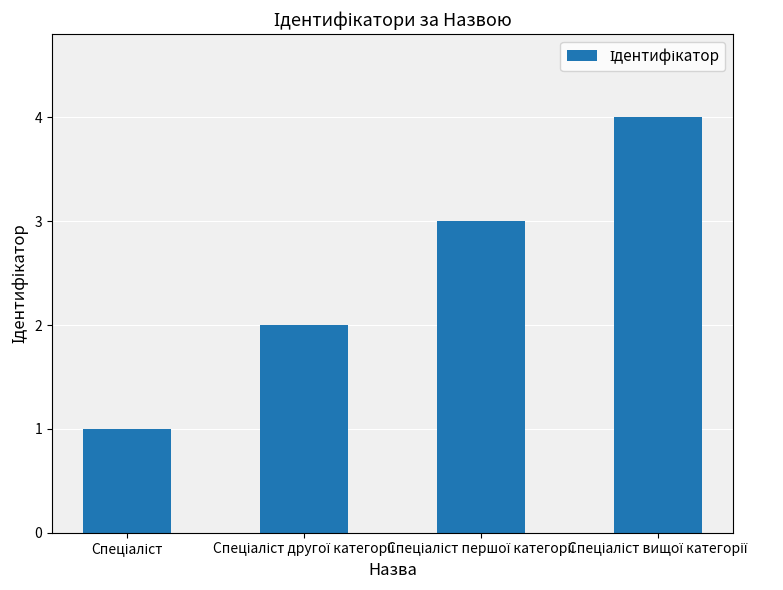

What is the difference between the maximum and minimum values?

3